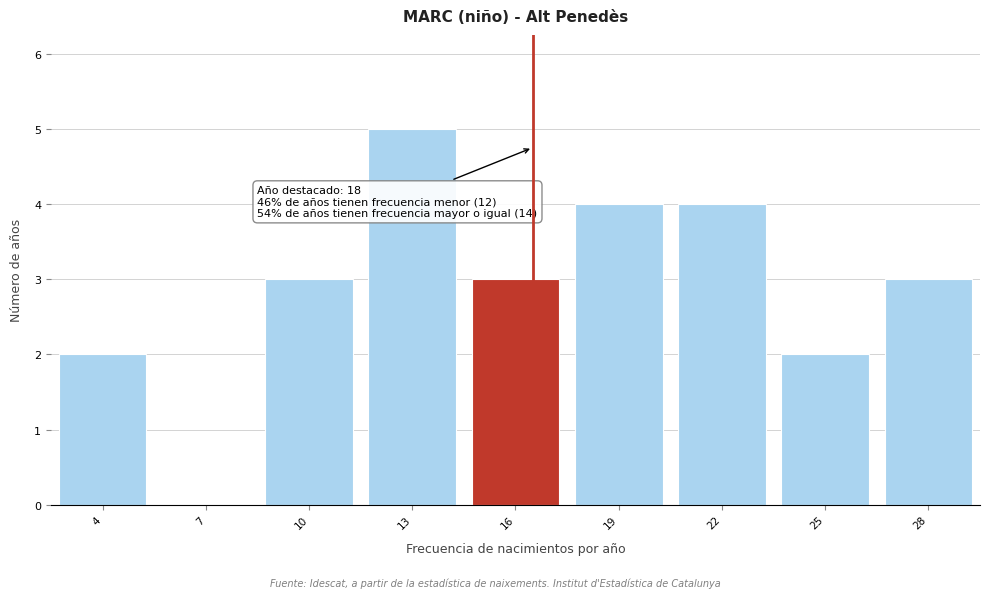

Reading left to right, transcribe all the data shown in this chart.

4=2	7=0	10=3	13=5	16=3	19=4	22=4	25=2	28=3